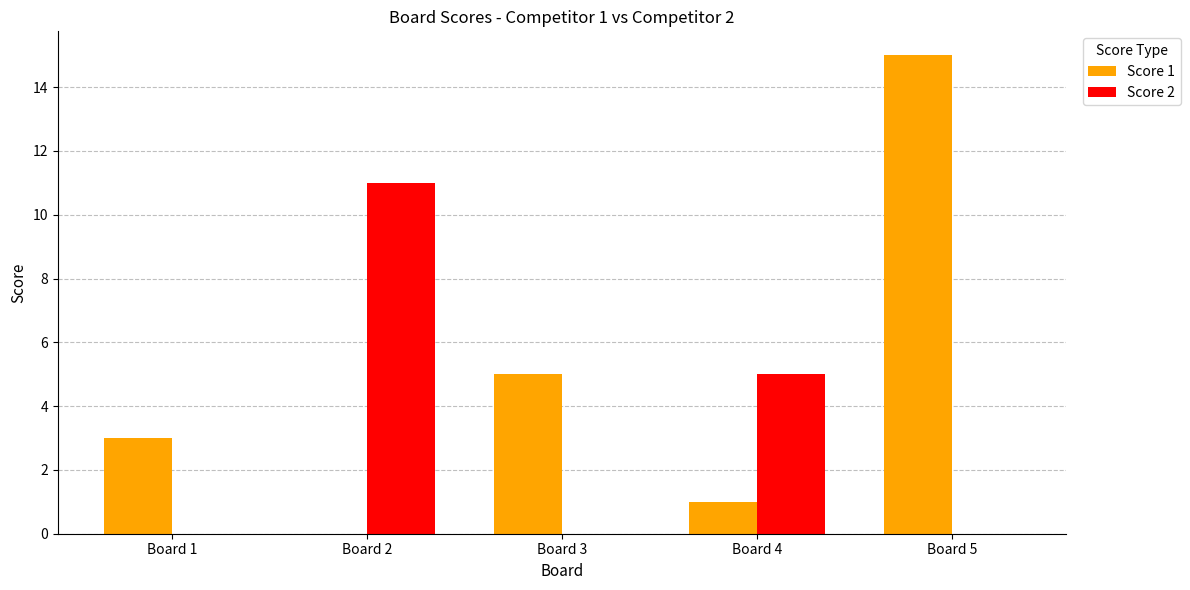

At which category is the sum across all series the highest?

Board 5